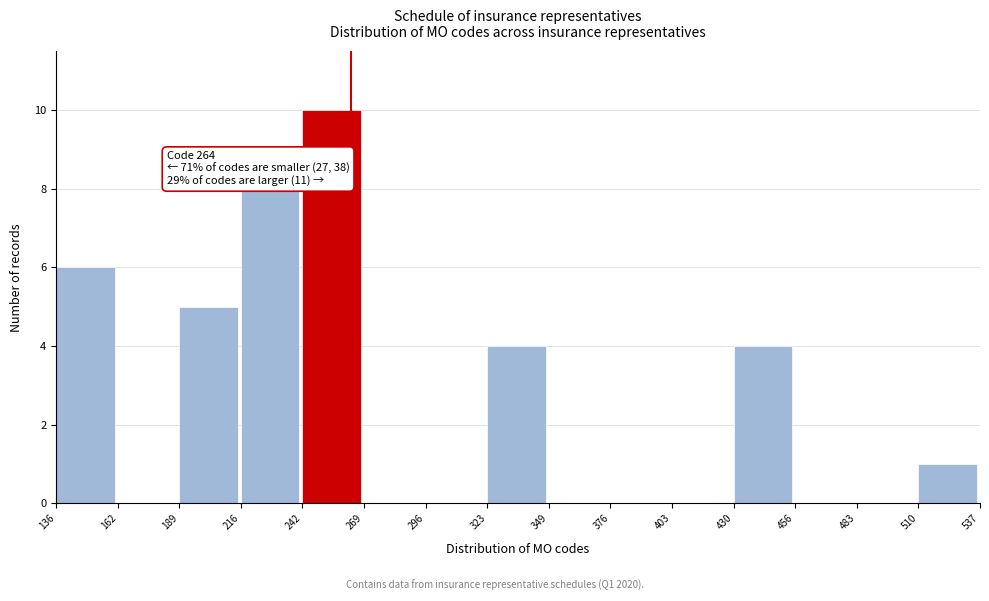

Over which range of the x-axis is the bar tallest?

242 to 269